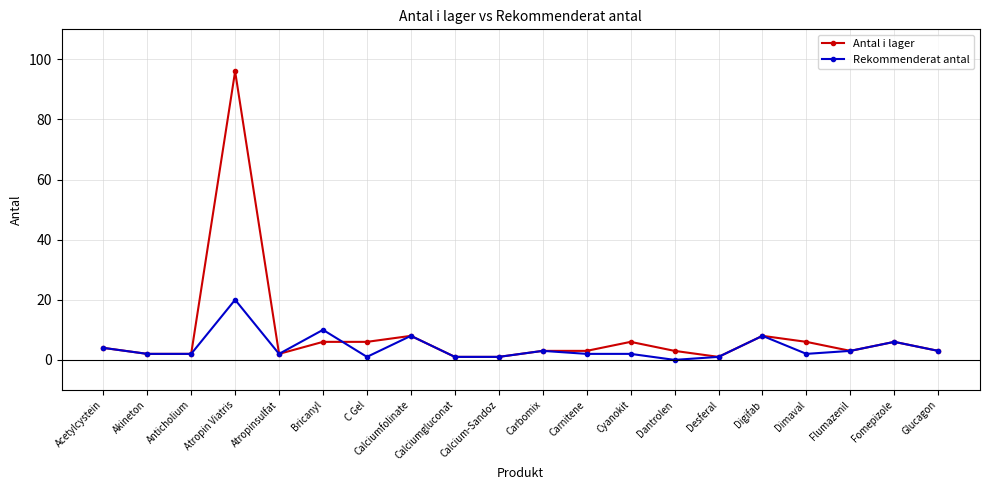

At which label does Rekommenderat antal first exceed 2?

Acetylcystein